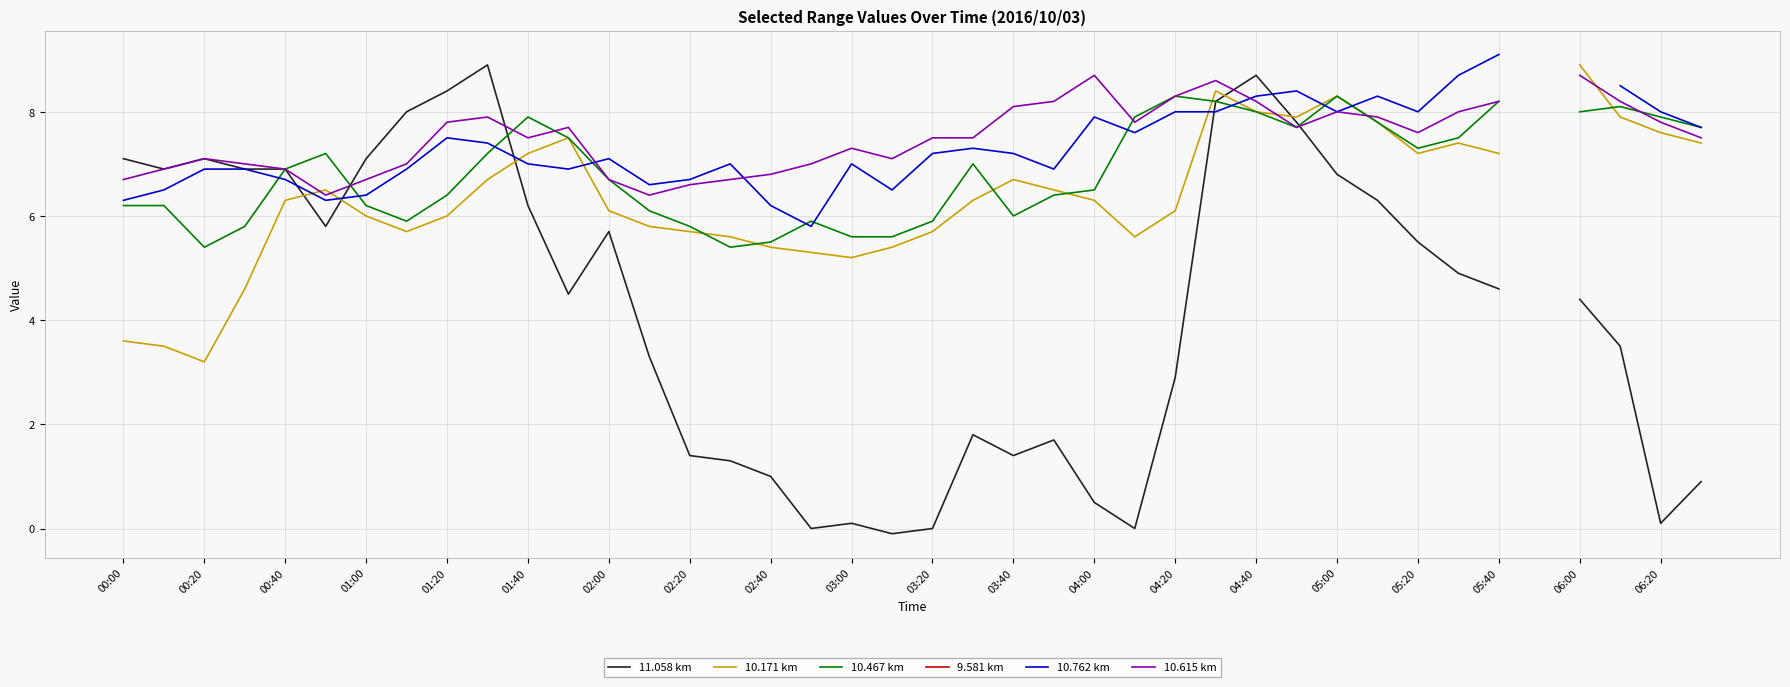

The value of 9.581 km at 05:20 is nan. True or false?

False